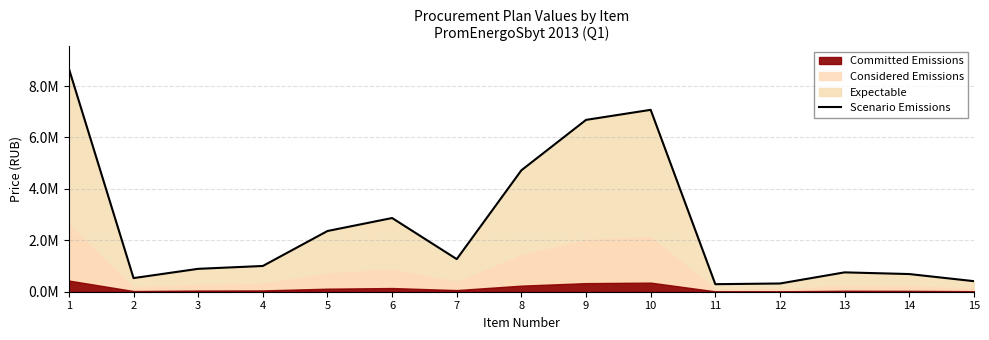

At which category does the chart reach its peak across all series?

1